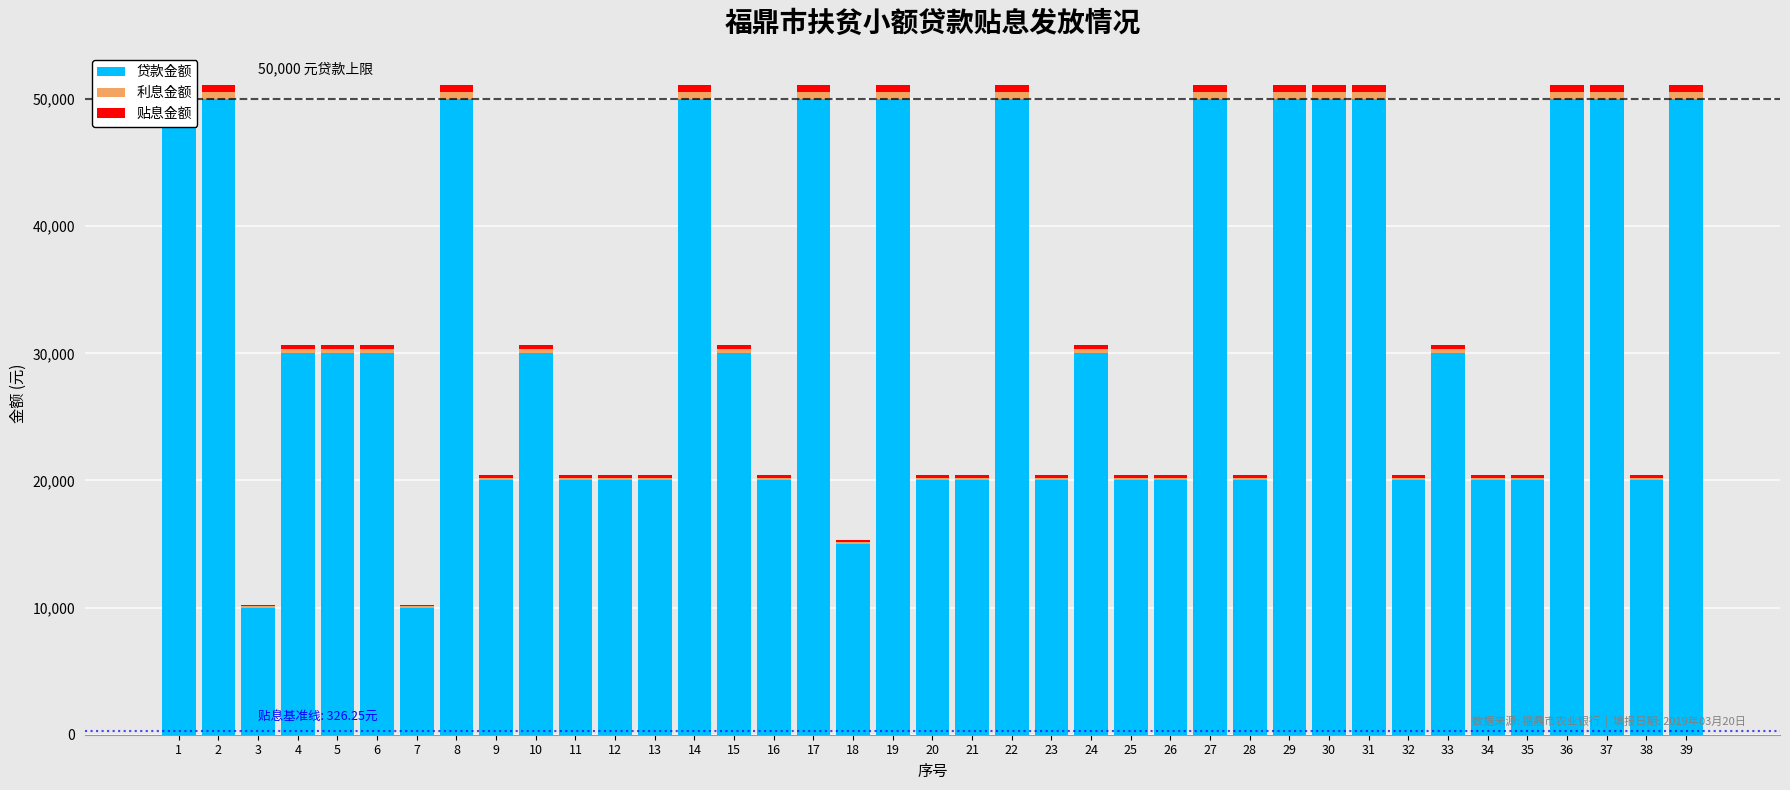

What is the average value of the 贷款金额 series?

31923.1